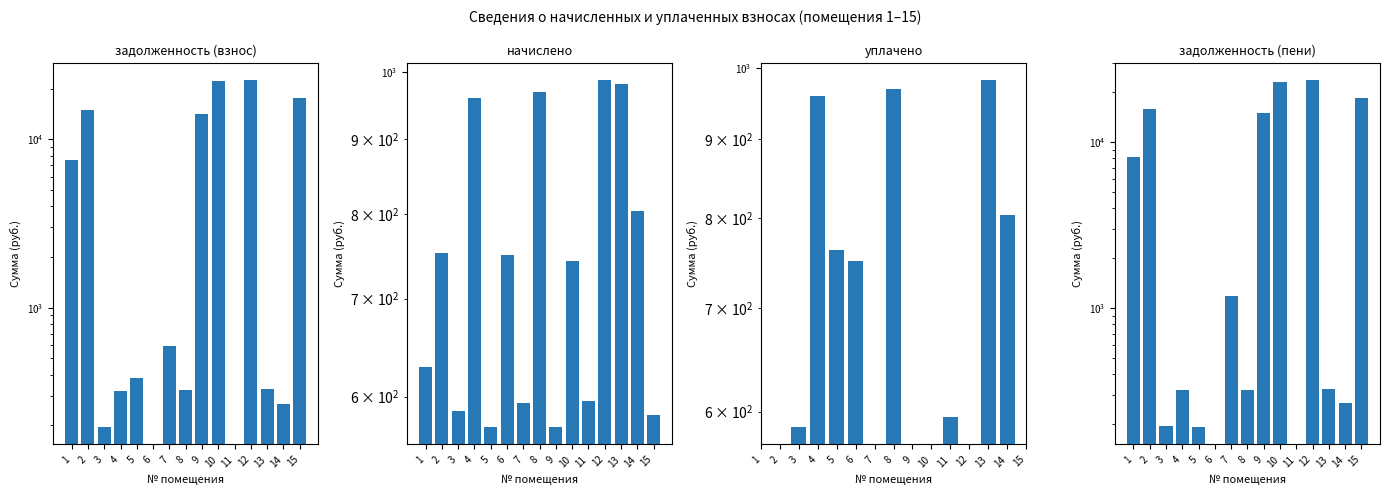

What is the difference between the начислено values at 1 and 8?

340.5